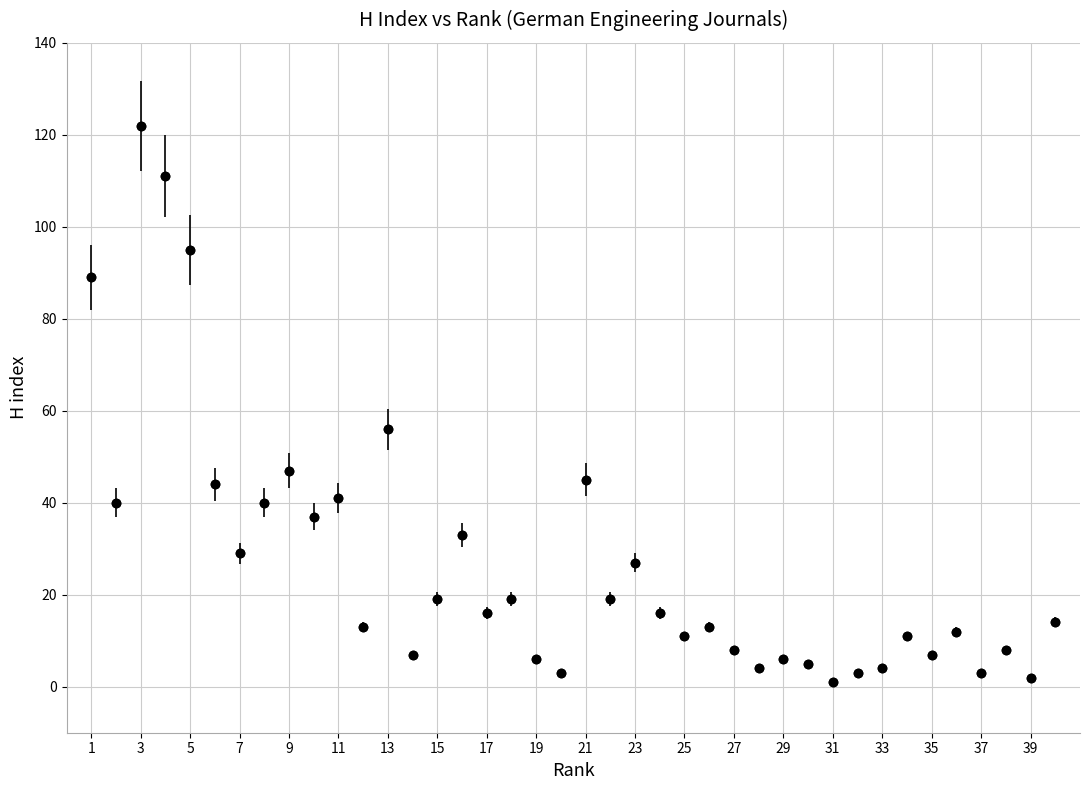

What is the difference between the second highest and second lowest values?

109